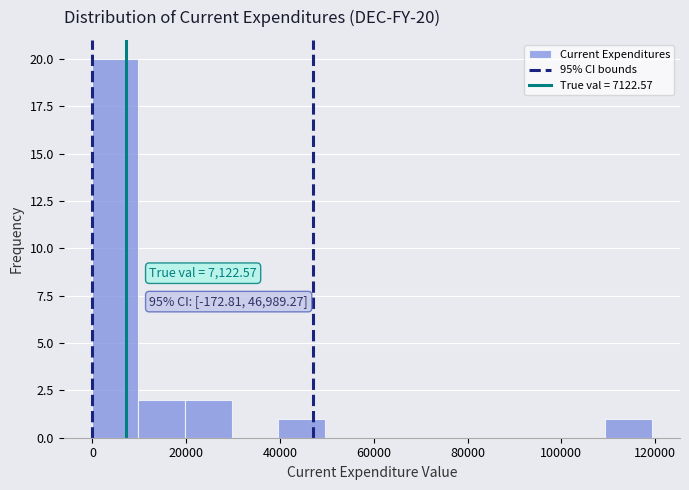

Over which range of the x-axis is the bar tallest?

0 to 10000